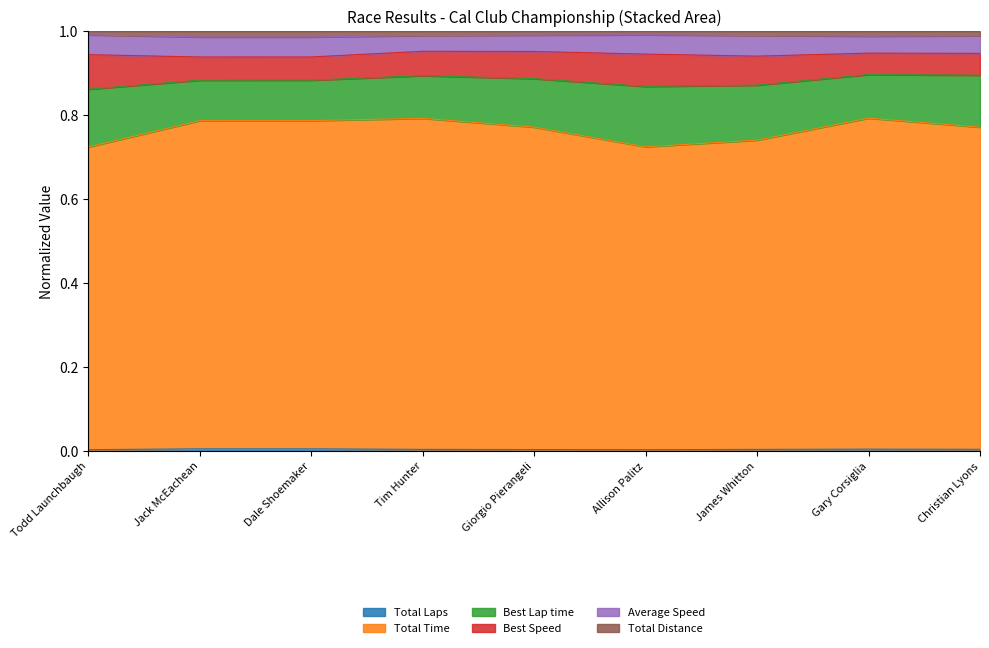

What is the label of the 2nd point from the left?

Jack McEachean